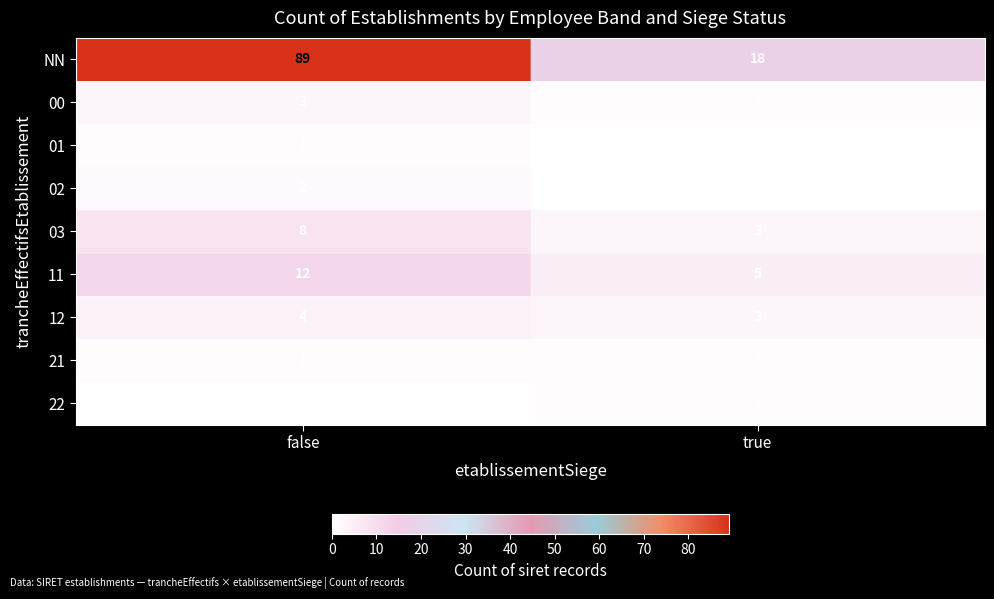

Where is 12 nearest to the value 3?

true